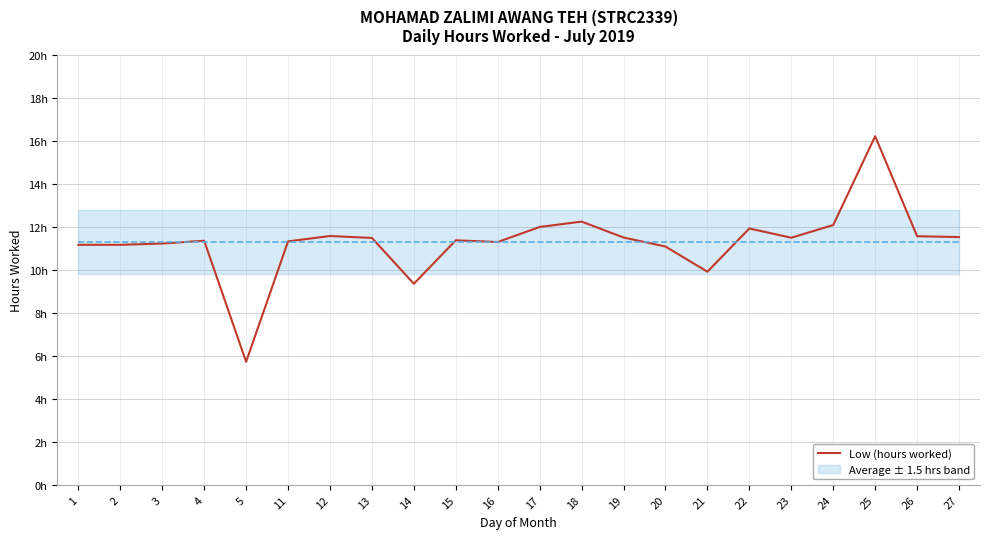

The value at 19 is 7.7. True or false?

False